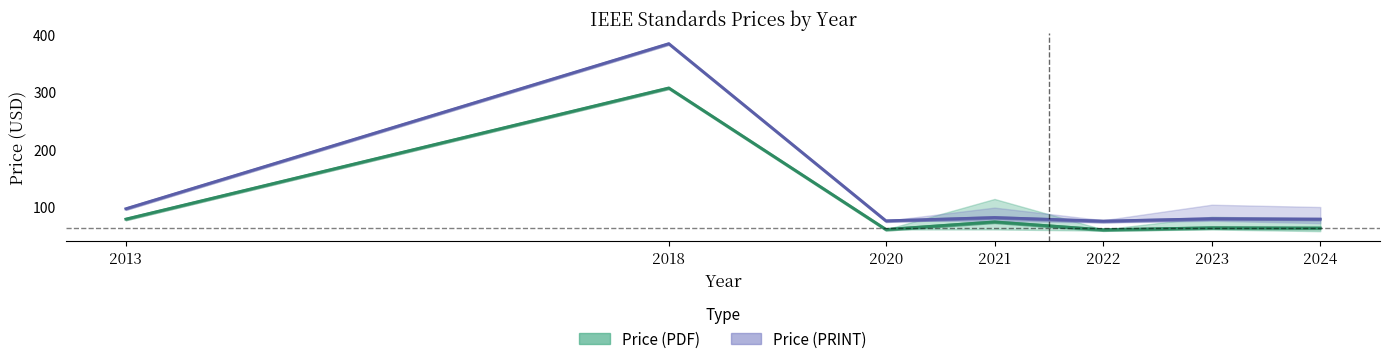

What is the total value across all series at 6?

137